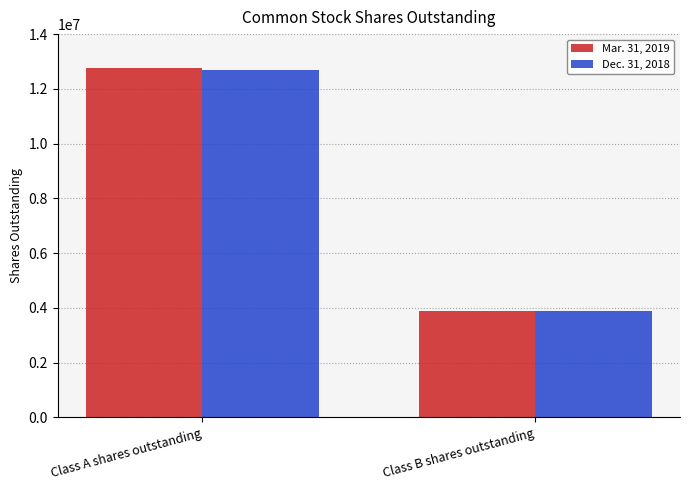

Reading left to right, what are all the values shown in this chart?

Mar. 31, 2019: Class A shares outstanding=12755846	Class B shares outstanding=3875498
Dec. 31, 2018: Class A shares outstanding=12682755	Class B shares outstanding=3877967